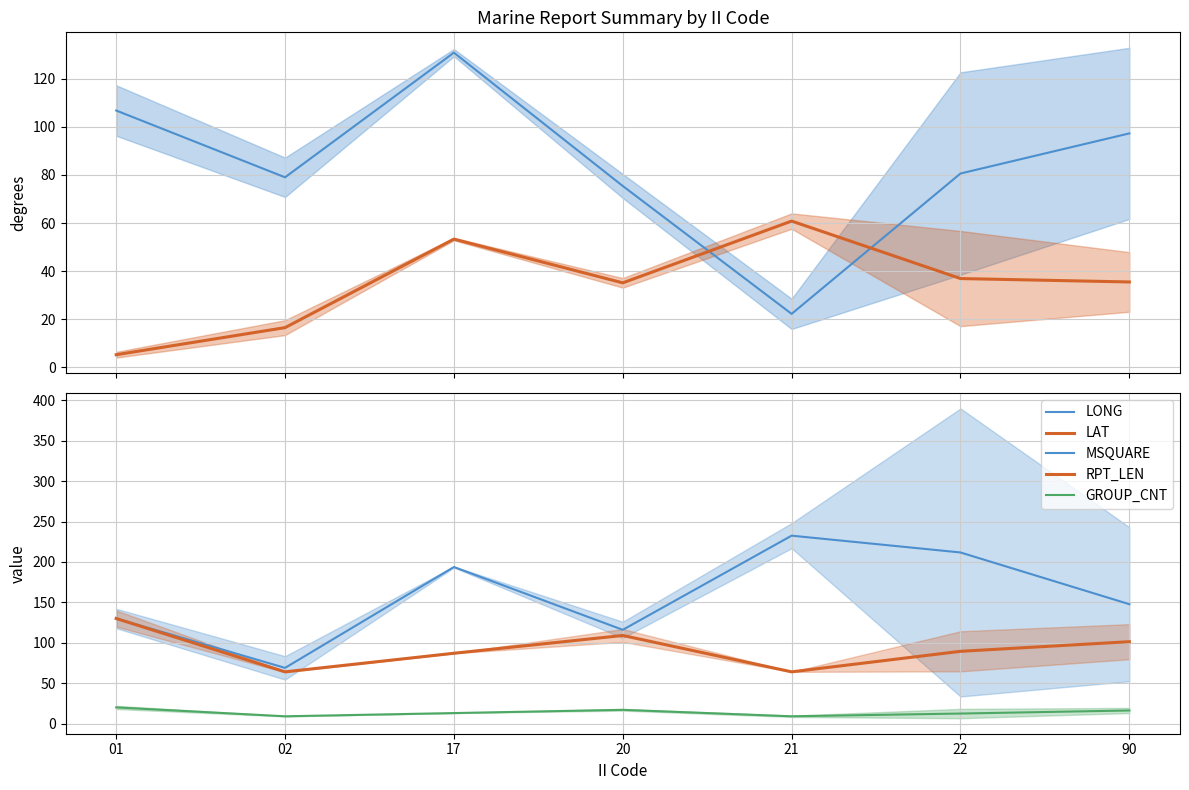

At how many categories does at least one series exceed 170?

3